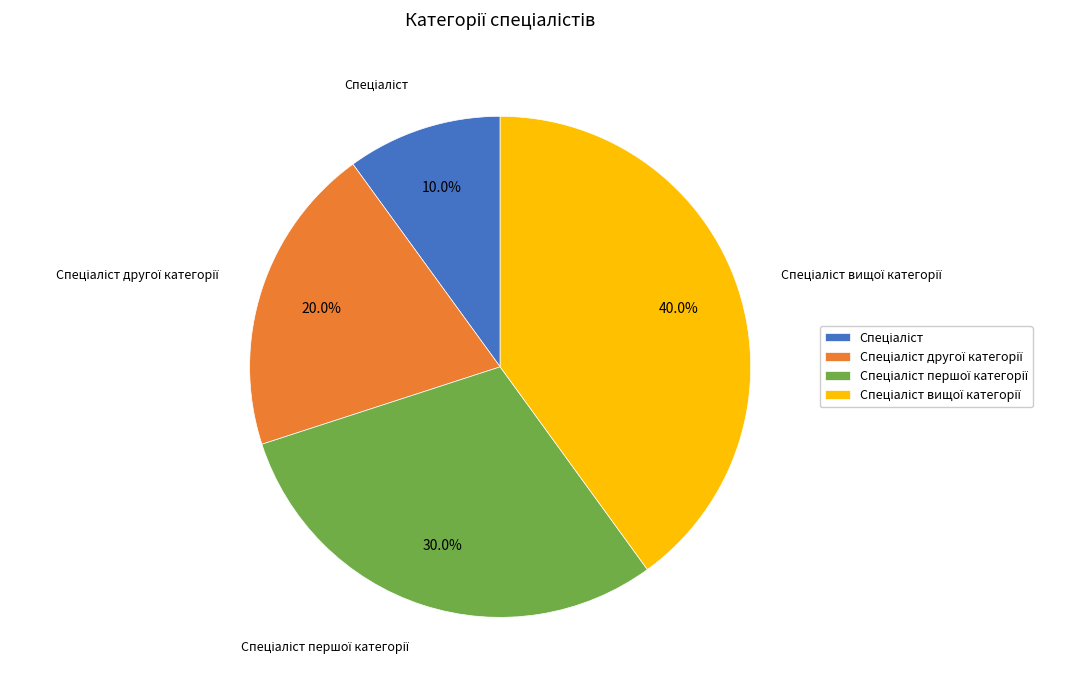

Is there a majority slice in this chart?

No